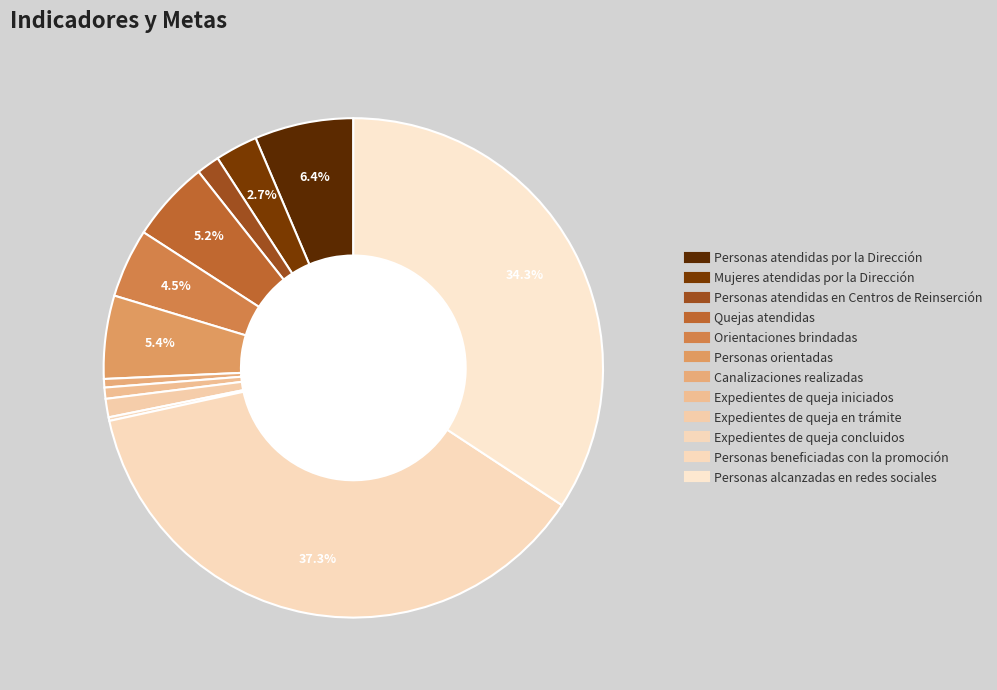

What is the change in value from Personas atendidas por la Dirección to Personas beneficiadas con la promoción?

+13231